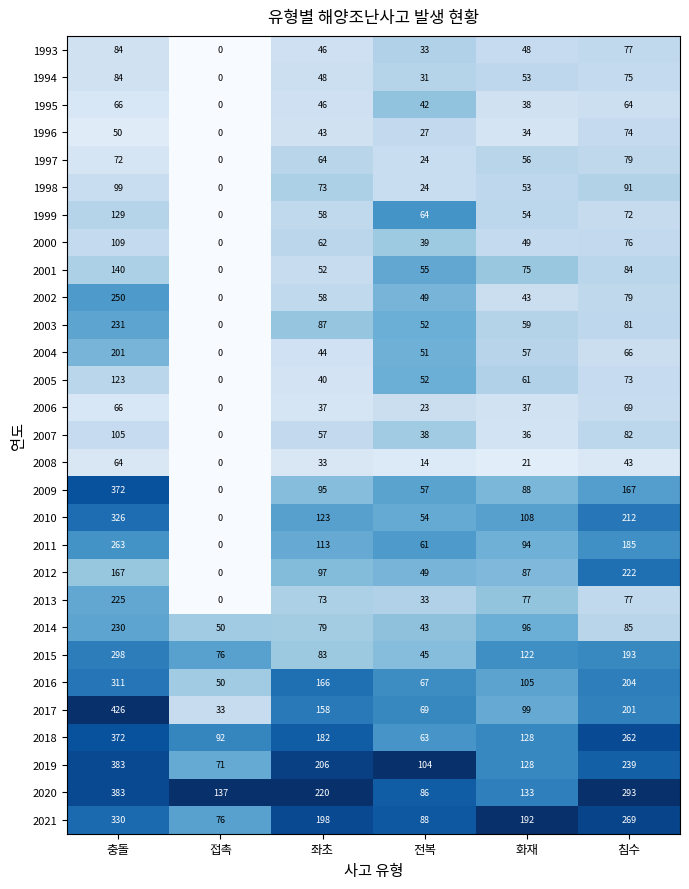

What is the sum of the 2007 values at 좌초 and 화재?

93